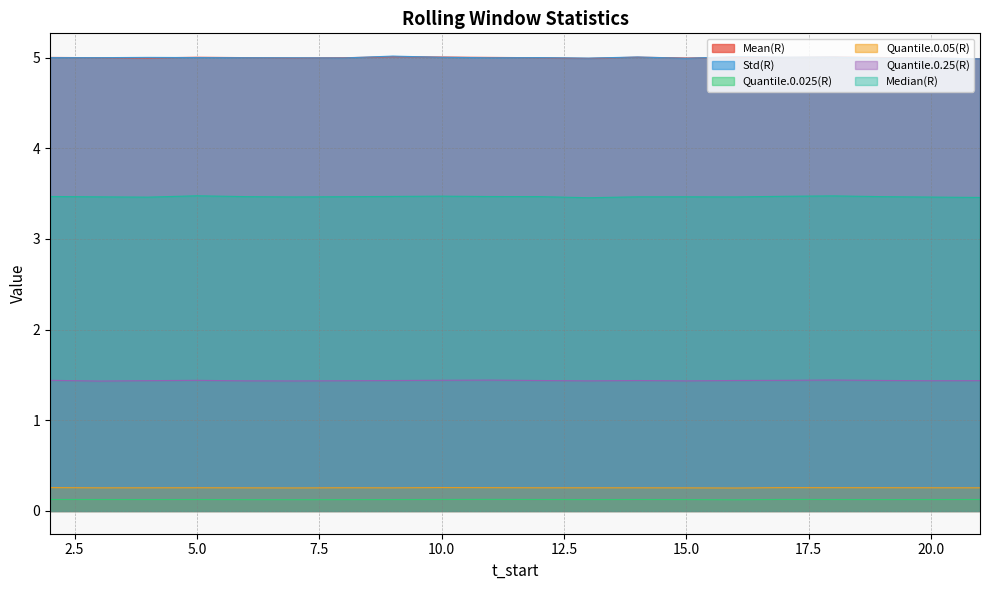

The value of Quantile.0.05(R) at 9 is 0.3. True or false?

True